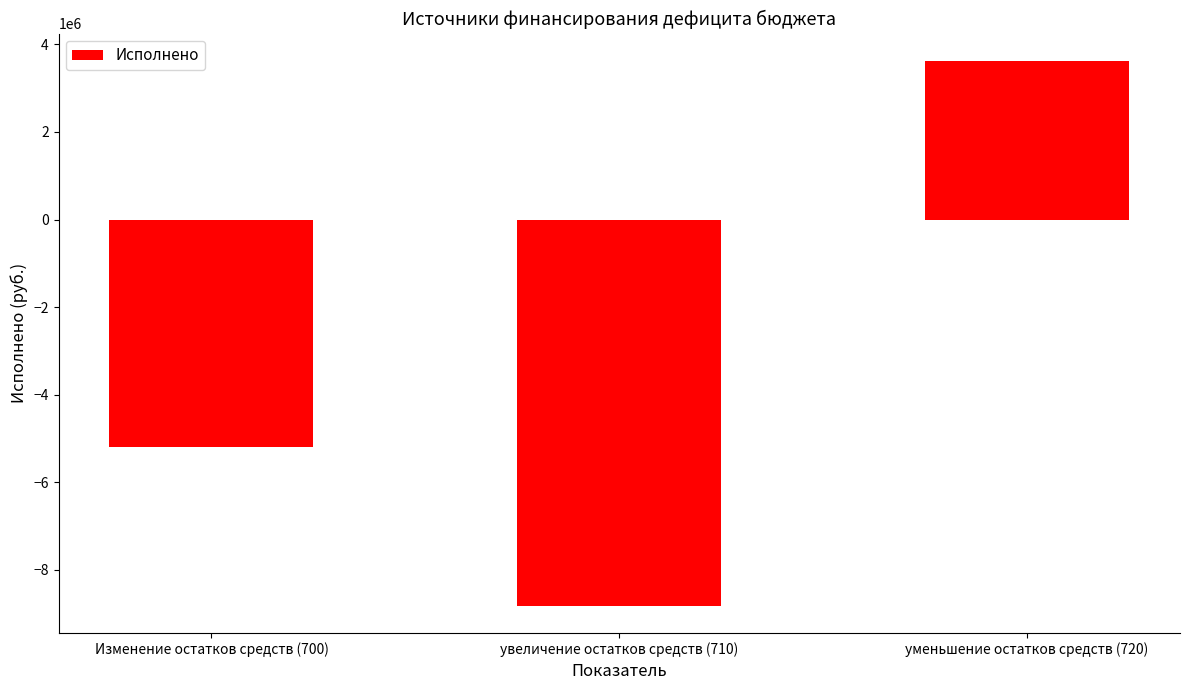

List the labels in order of value, largest first.

уменьшение остатков средств (720), Изменение остатков средств (700), увеличение остатков средств (710)